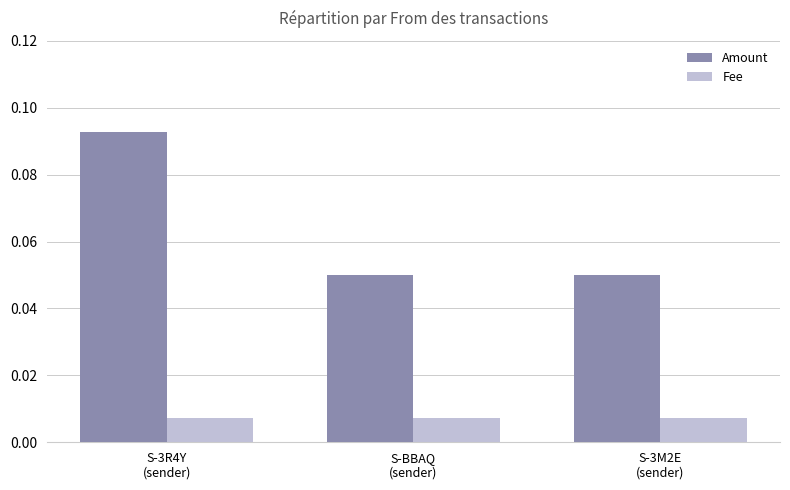

At which category is the sum across all series the highest?

S-3R4Y
(sender)